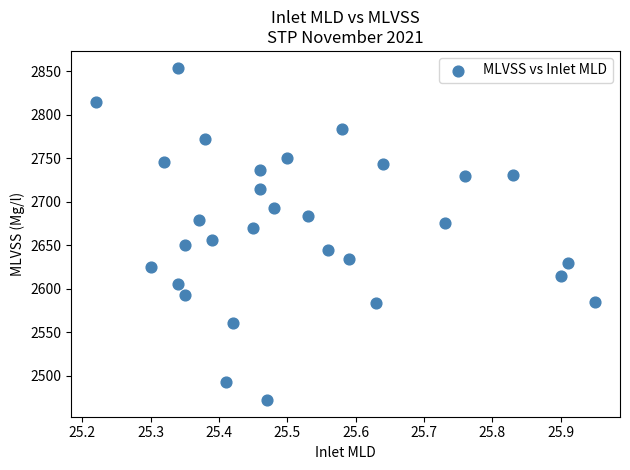

What is the range of Y values (max minus min)?

382